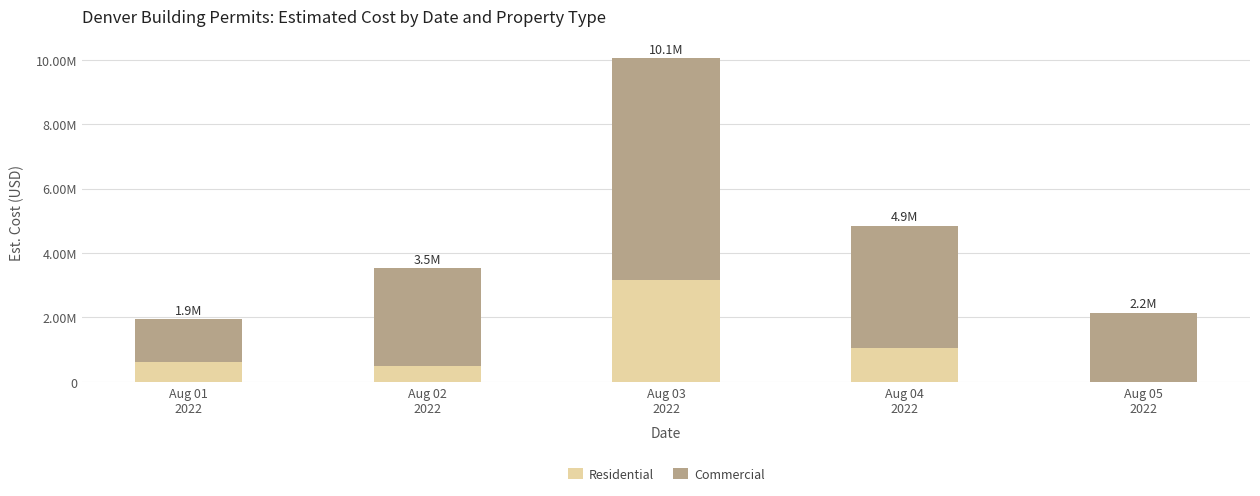

What are all the series names shown in the legend?

Residential, Commercial